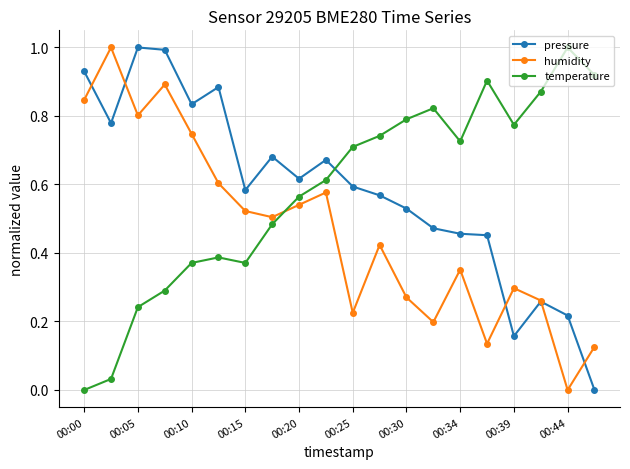

What are all the series names shown in the legend?

pressure, humidity, temperature